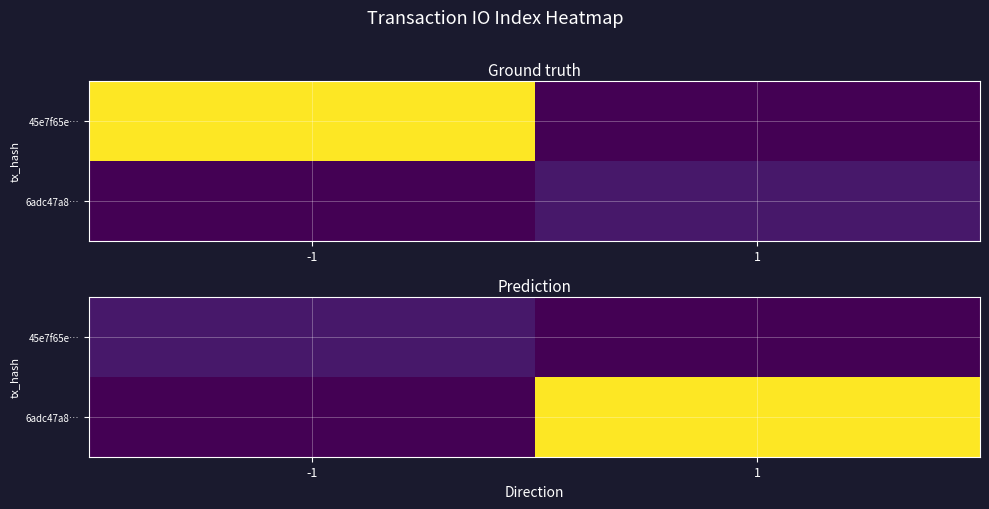

Rank the series by their maximum value, from lowest to highest.

45e7f65e…, 6adc47a8…